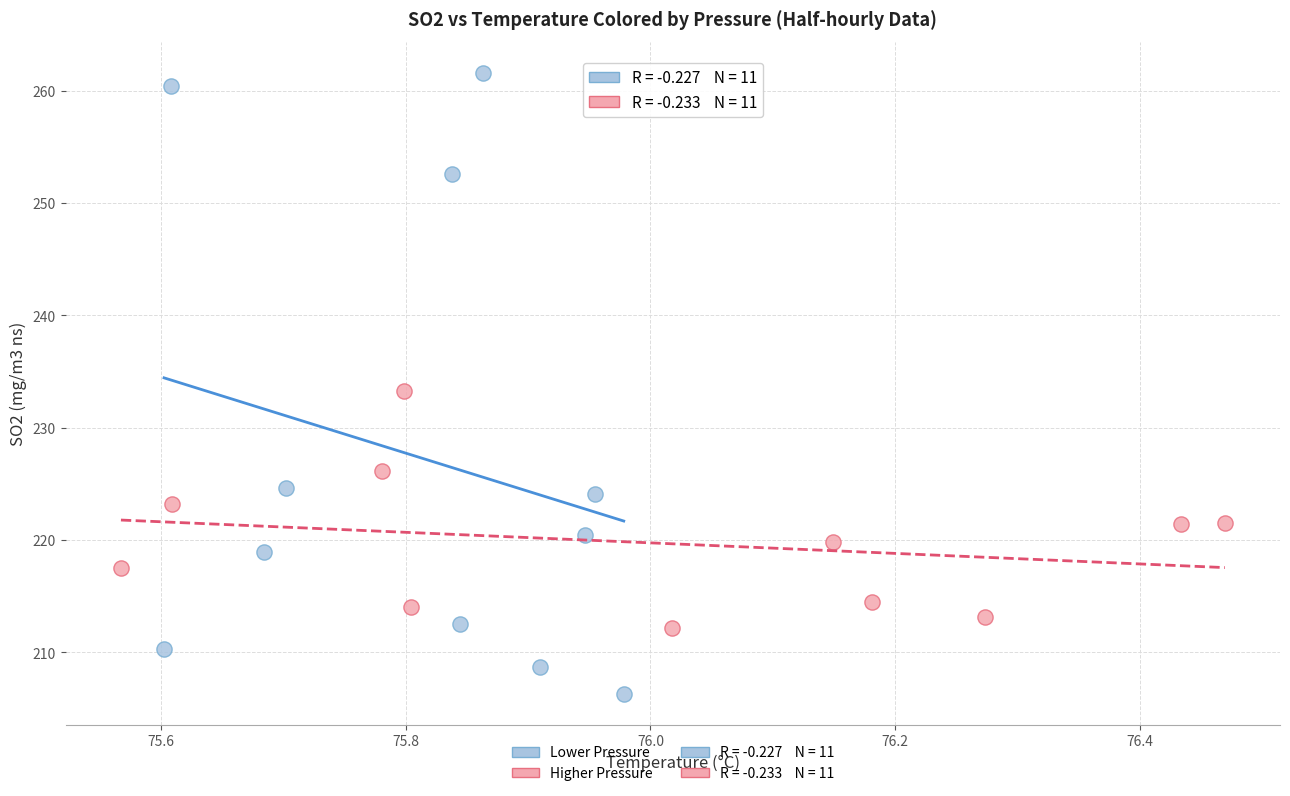

Which series contains the highest Y value?

Lower Pressure